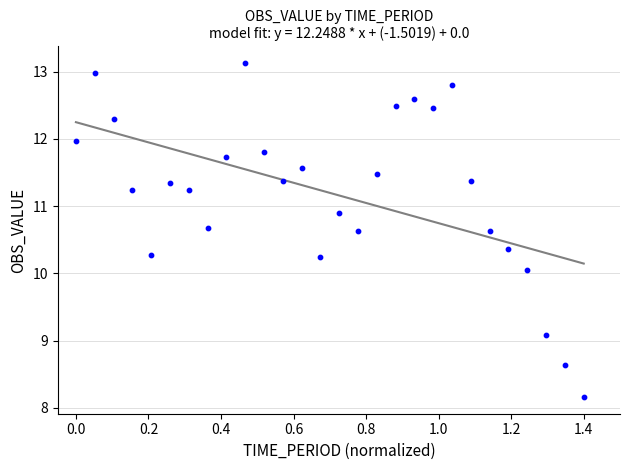

What is the range of X values (max minus min)?

1.4